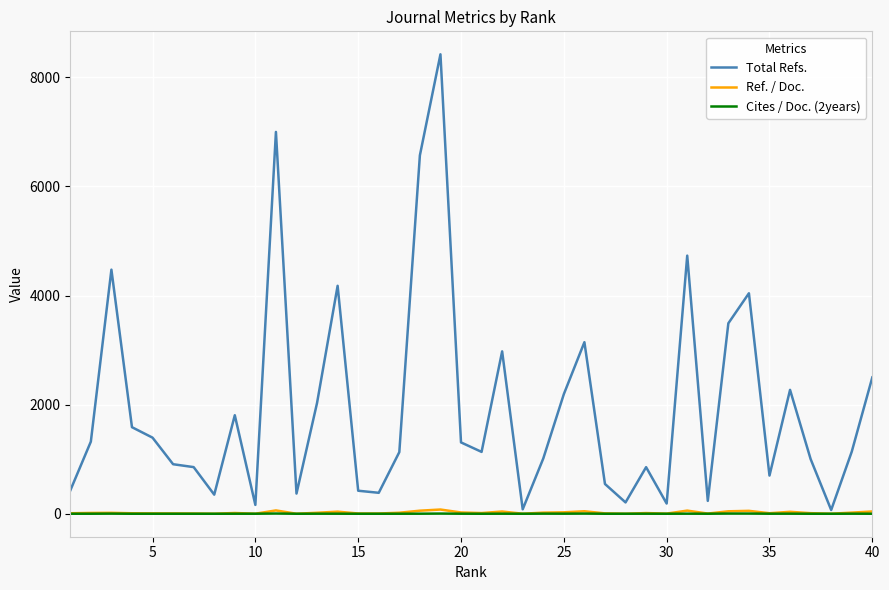

What is the sum of all Ref. / Doc. values?

829.5